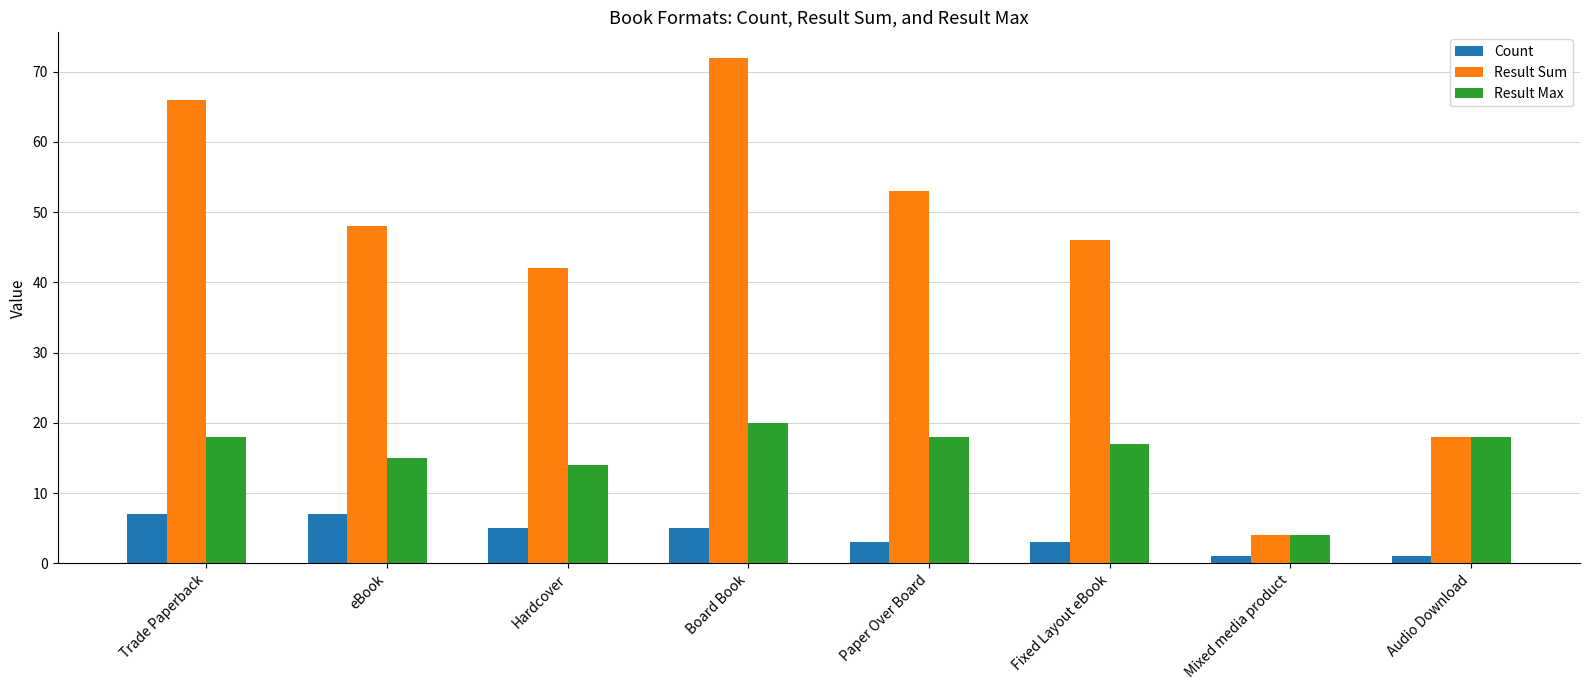

What is the label of the 2nd bar from the left?

eBook